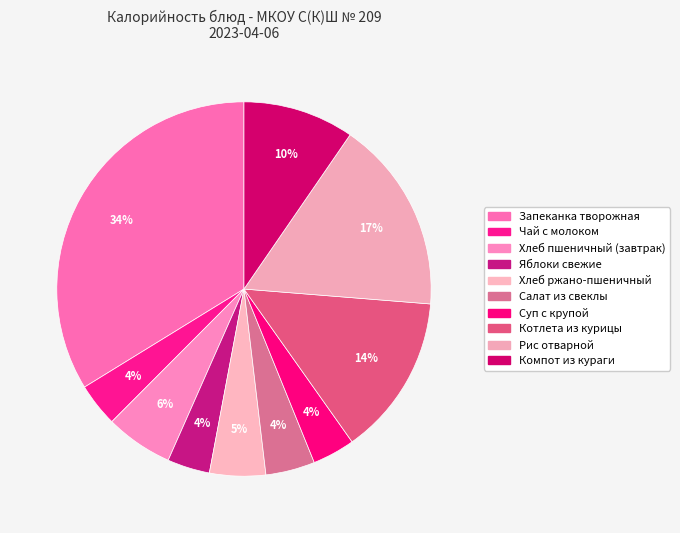

Rank the categories by value from lowest to highest.

Яблоки свежие, Суп с крупой, Чай с молоком, Салат из свеклы, Хлеб ржано-пшеничный, Хлеб пшеничный (завтрак), Компот из кураги, Котлета из курицы, Рис отварной, Запеканка творожная